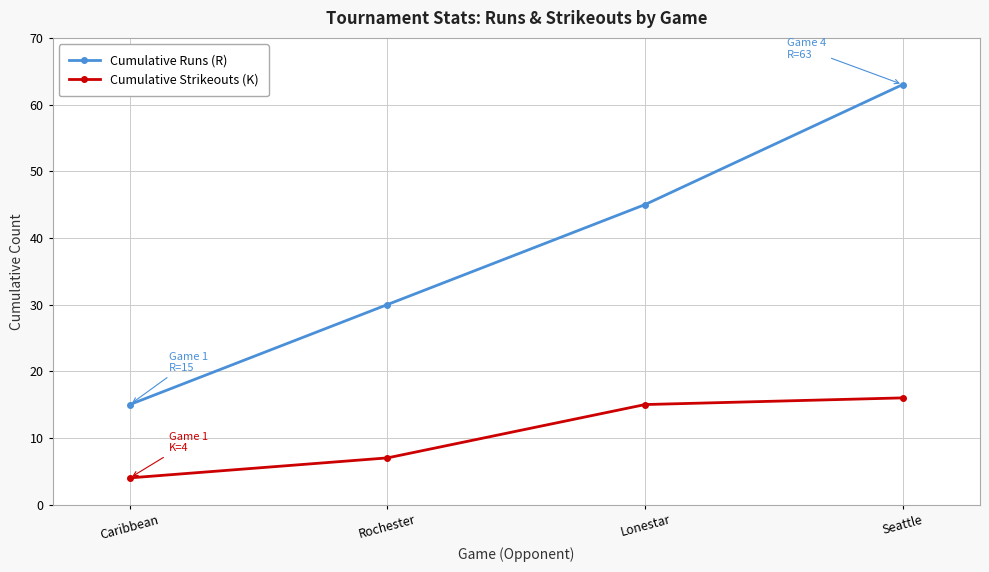

Which series changed the most between Rochester and Lonestar?

Cumulative Runs (R)